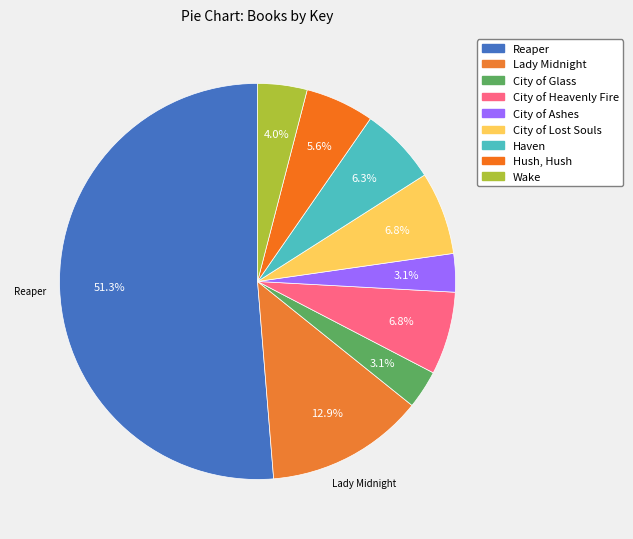

What is the smallest slice in the pie chart?

City of Ashes